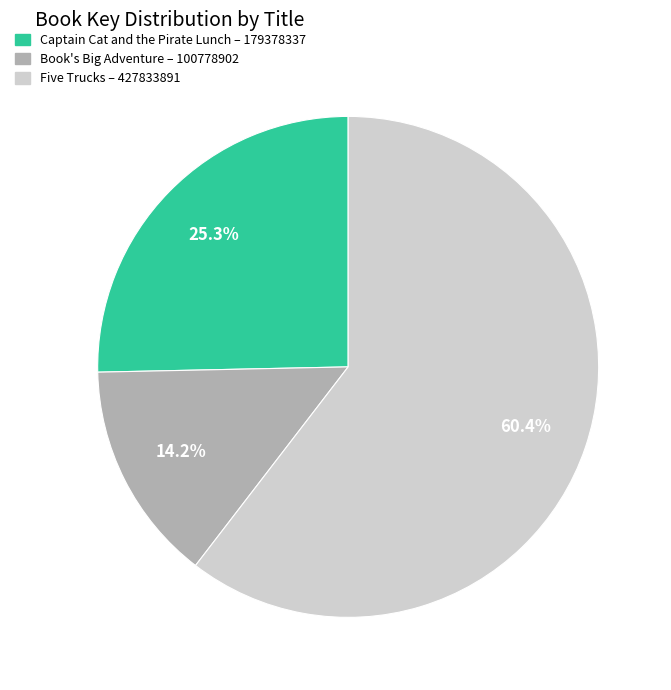

Which has a higher value, Book's Big Adventure or Captain Cat and the Pirate Lunch?

Captain Cat and the Pirate Lunch